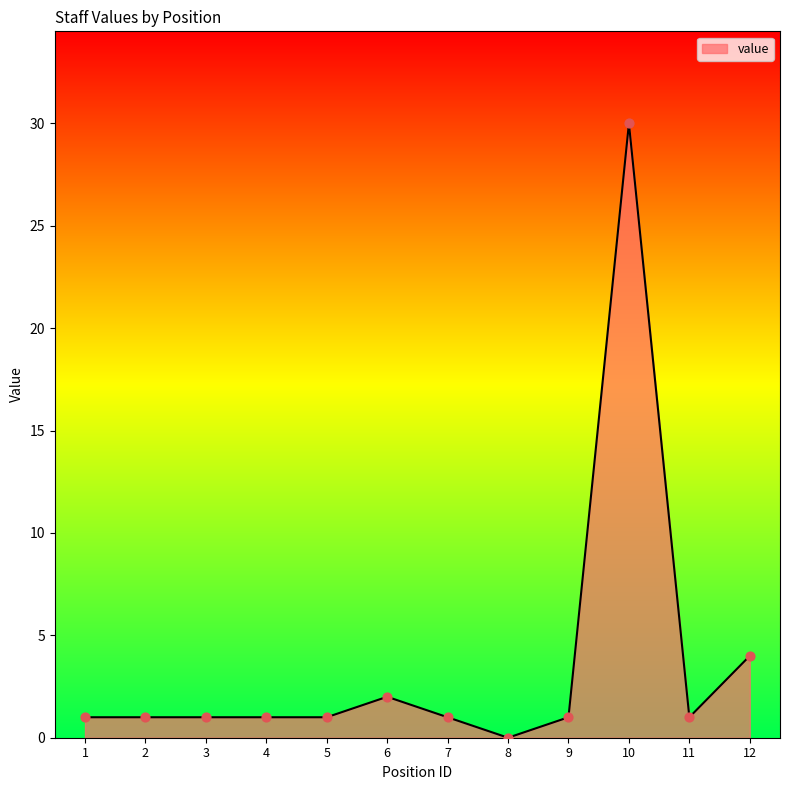

What is the change in value from 5 to 10?

+29